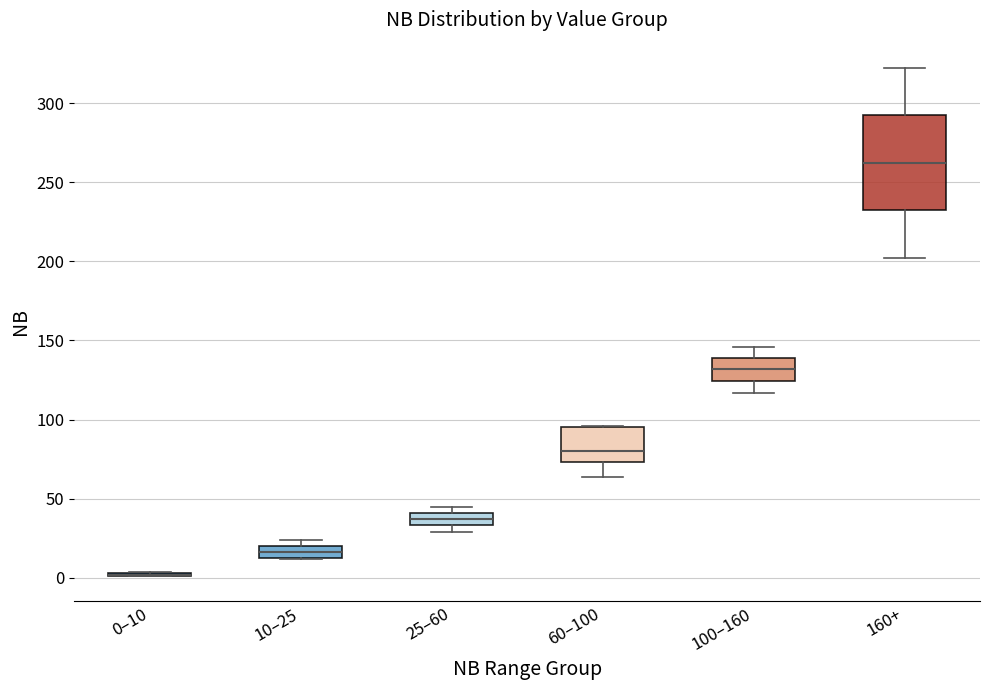

Comparing the boxes themselves (not the whiskers), which one is the tallest?

160+